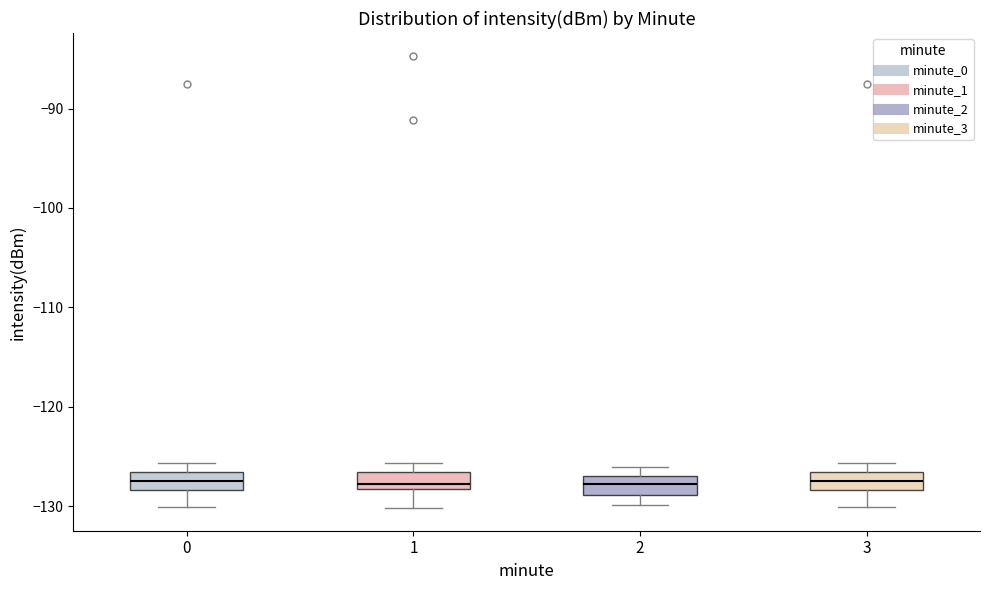

Reading left to right, read every box against the y-axis: the position of its median line, the range the box covers, and the ends of its whiskers. The values are not printed on the chart, so give them approximately, as read against the axis.

0: median -127 (inside the box), box -128 to -127, whiskers -130 to -126
1: median -128 (just above the box's lower edge), box -128 to -127, whiskers -130 to -126
2: median -128, box -129 to -127, whiskers -130 to -126
3: median -127 (inside the box), box -128 to -127, whiskers -130 to -126